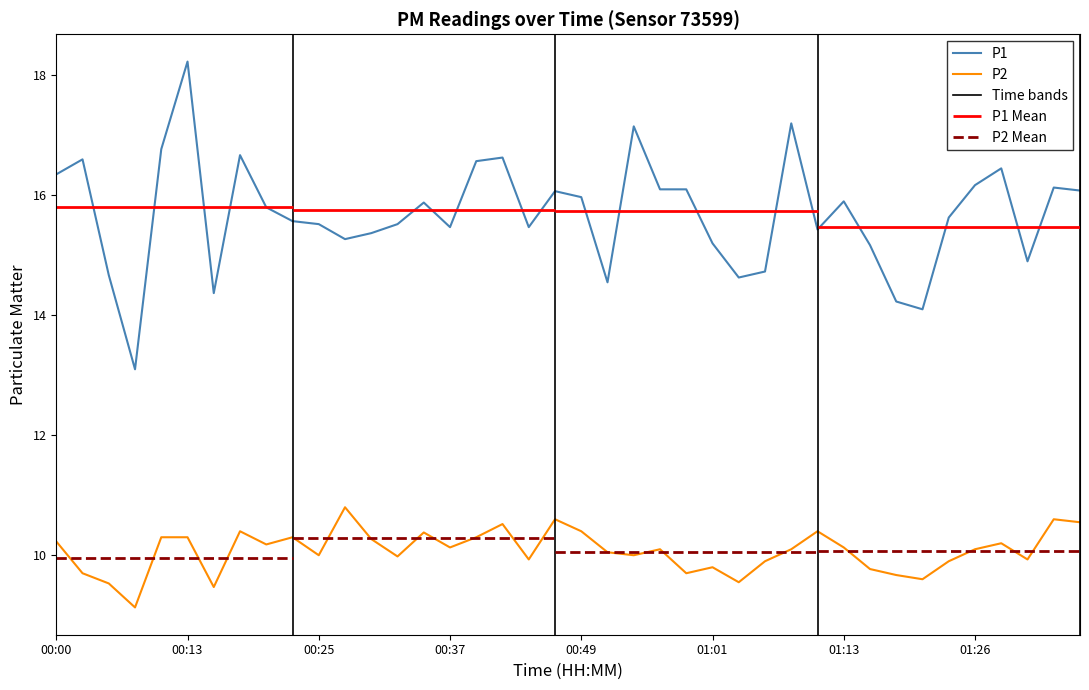

Which has a higher value, 00:39 or 00:34?

00:39